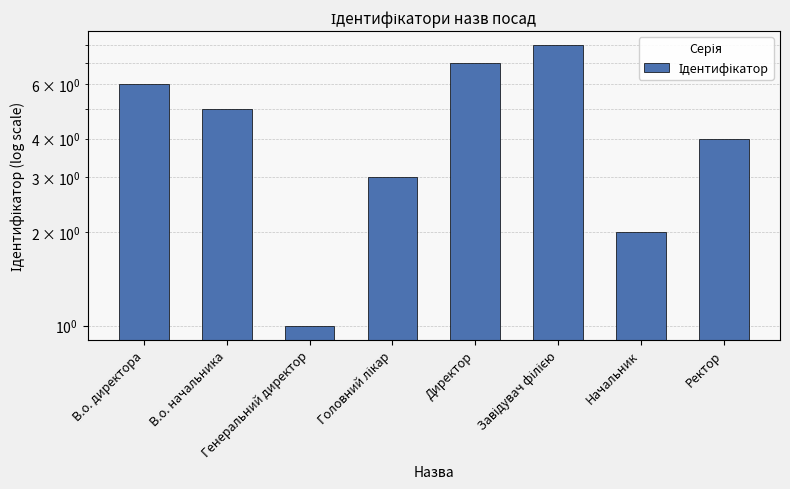

List the labels in order of value, smallest first.

Генеральний директор, Начальник, Головний лікар, Ректор, В.о. начальника, В.о. директора, Директор, Завідувач філією